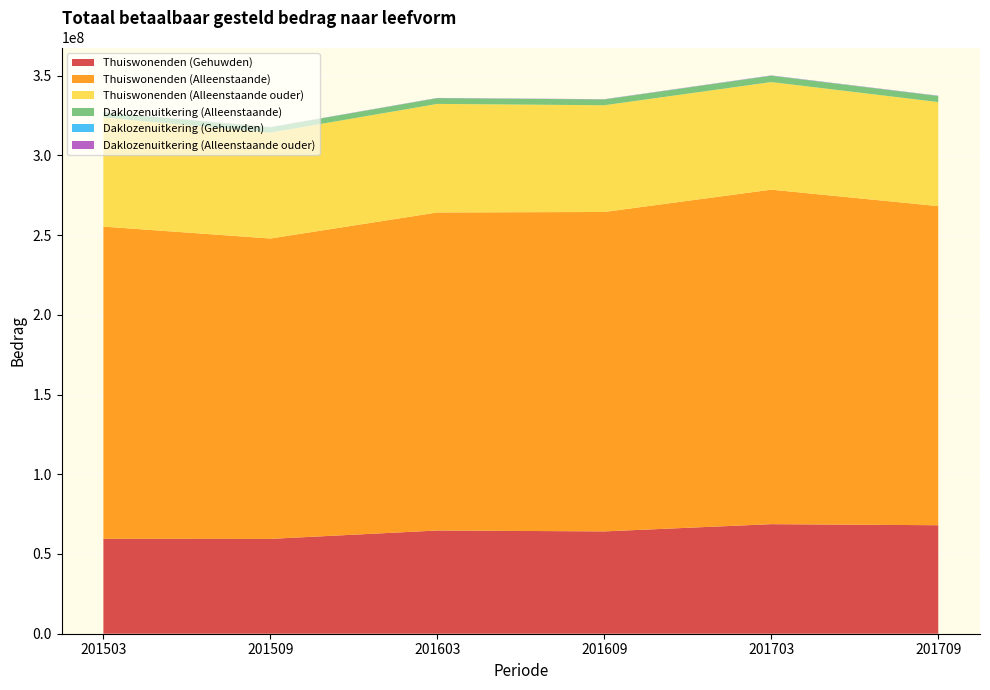

Reading right to left, transcribe all the data shown in this chart.

Thuiswonenden (Gehuwden): 201709=68044300	201703=68707400	201609=64170300	201603=64738600	201509=59481000	201503=59521400
Thuiswonenden (Alleenstaande): 201709=200121200	201703=209769700	201609=200315900	201603=199439900	201509=188366800	201503=195785900
Thuiswonenden (Alleenstaande ouder): 201709=65249000	201703=67470500	201609=66937500	201603=68081000	201509=66398800	201503=68433500
Daklozenuitkering (Alleenstaande): 201709=3812600	201703=3982200	201609=3626200	201603=3602600	201509=3345700	201503=3211900
Daklozenuitkering (Gehuwden): 201709=66200	201703=70600	201609=59600	201603=56100	201509=64000	201503=55600
Daklozenuitkering (Alleenstaande ouder): 201709=115200	201703=127300	201609=103300	201603=98000	201509=75200	201503=76300